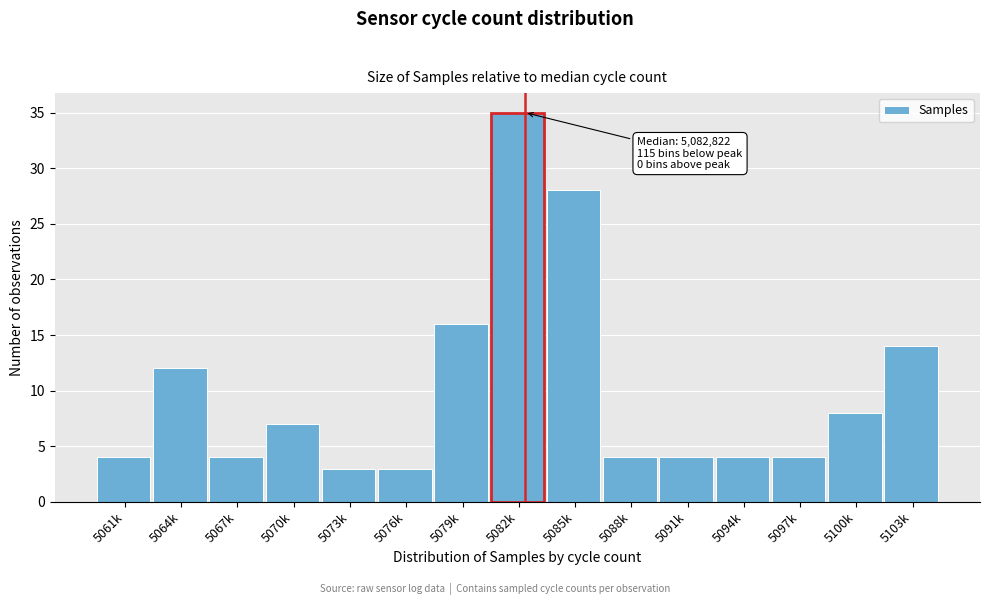

Reading left to right, extract all data points from this chart.

5061k=4	5064k=12	5067k=4	5070k=7	5073k=3	5076k=3	5079k=16	5082k=35	5085k=28	5088k=4	5091k=4	5094k=4	5097k=4	5100k=8	5103k=14